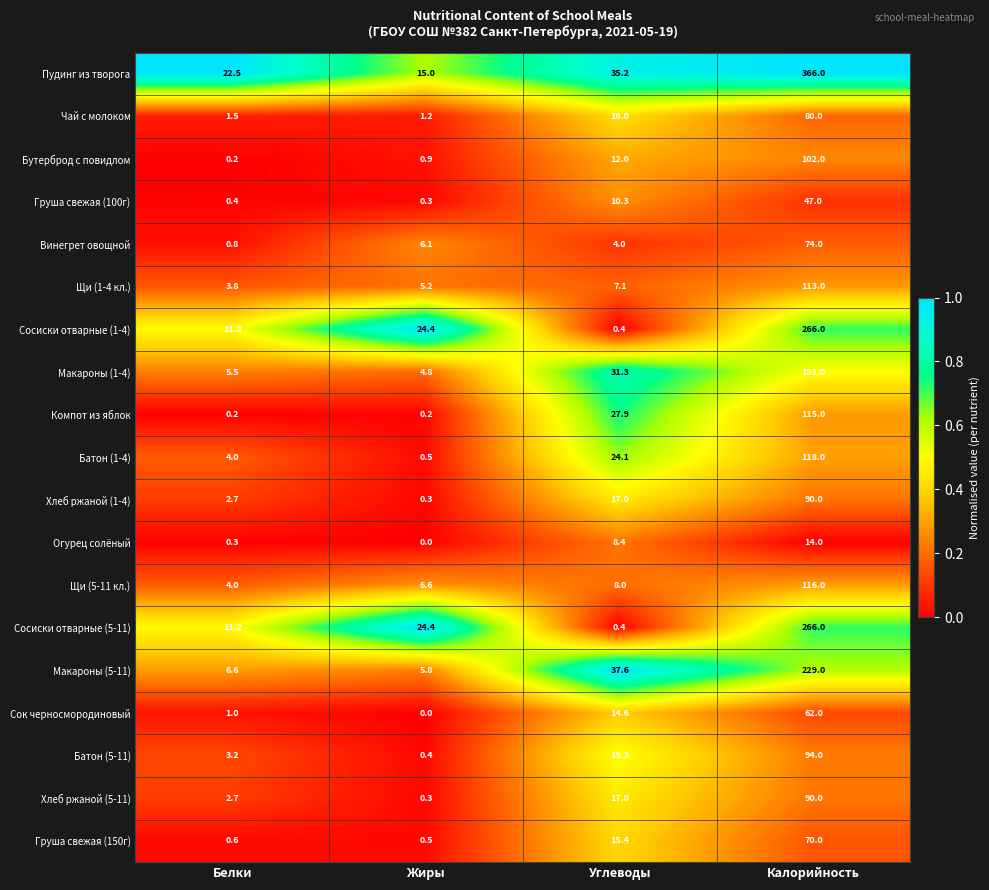

Which series changed the most between Углеводы and Калорийность?

Пудинг из творога